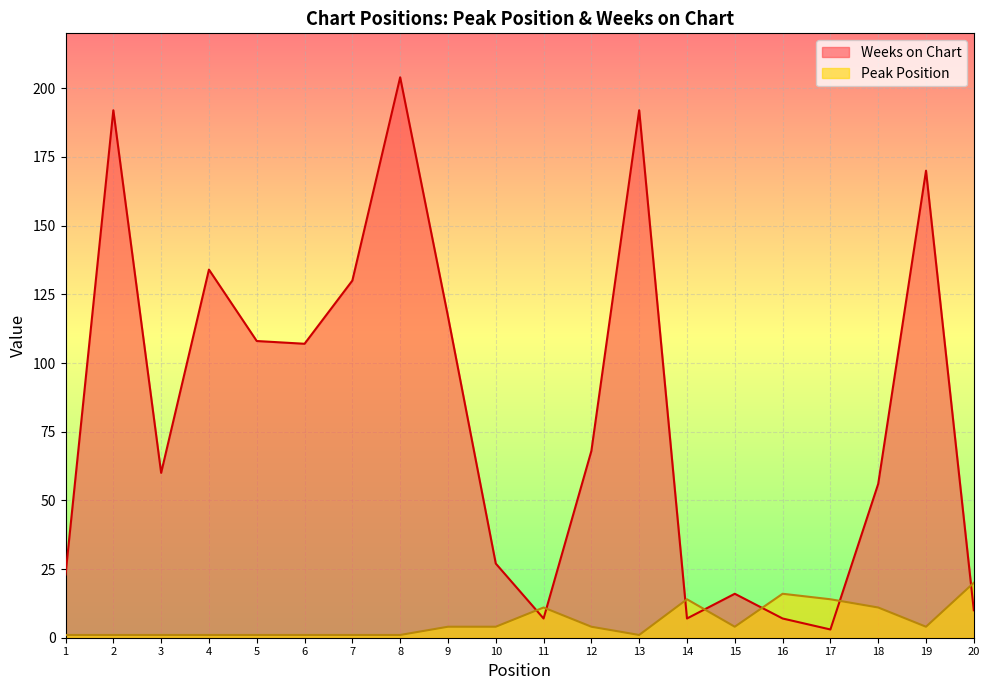

True or false: Weeks on Chart has a value of 134 at 4.

True